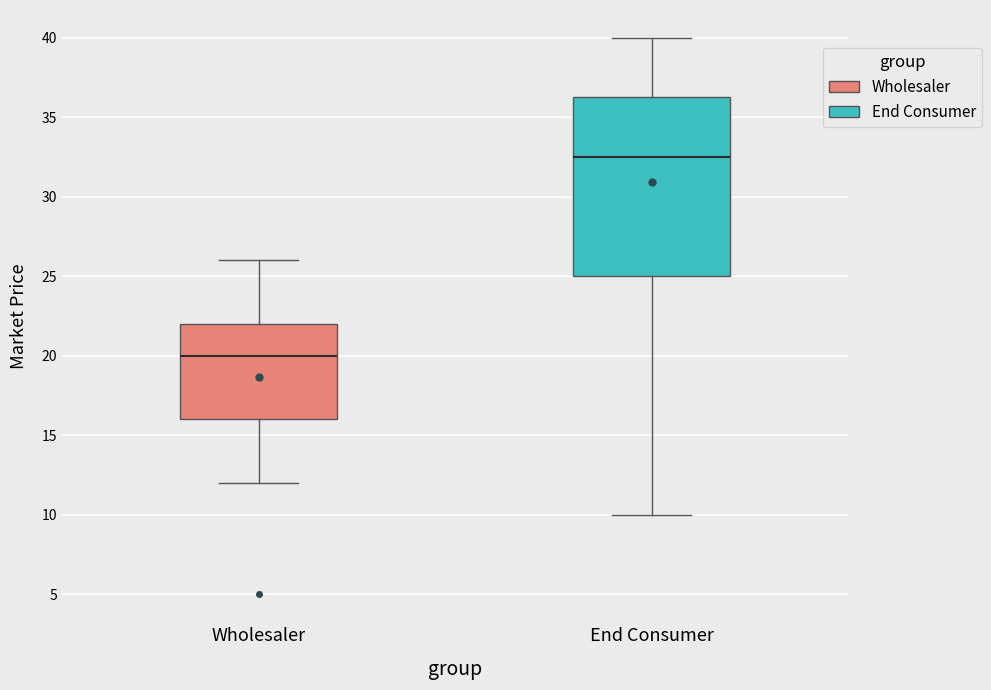

Reading left to right, read every box against the y-axis: the position of its median line, the range the box covers, and the ends of its whiskers. The values are not printed on the chart, so give them approximately, as read against the axis.

Wholesaler: median 20.0, box 16.0 to 22.0, whiskers 12.0 to 26.0
End Consumer: median 32.5, box 25.0 to 36.5, whiskers 10.0 to 40.0